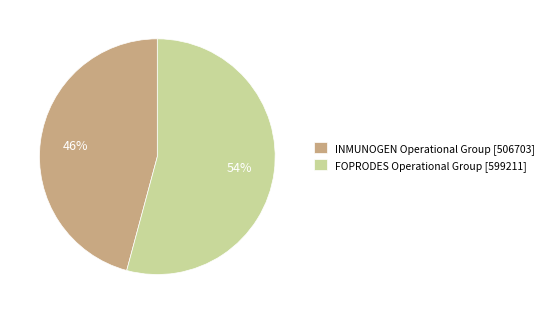

Approximately how many times larger is the value at FOPRODES Operational Group [599211] compared to INMUNOGEN Operational Group [506703]?

1.2